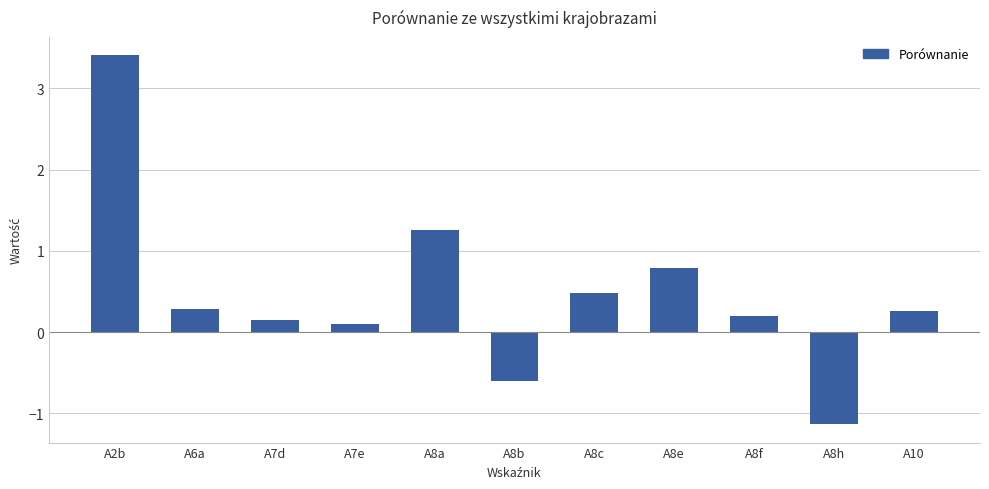

Reading left to right, transcribe all the data shown in this chart.

A2b=3.4	A6a=0.3	A7d=0.1	A7e=0.1	A8a=1.3	A8b=-0.6	A8c=0.5	A8e=0.8	A8f=0.2	A8h=-1.1	A10=0.3